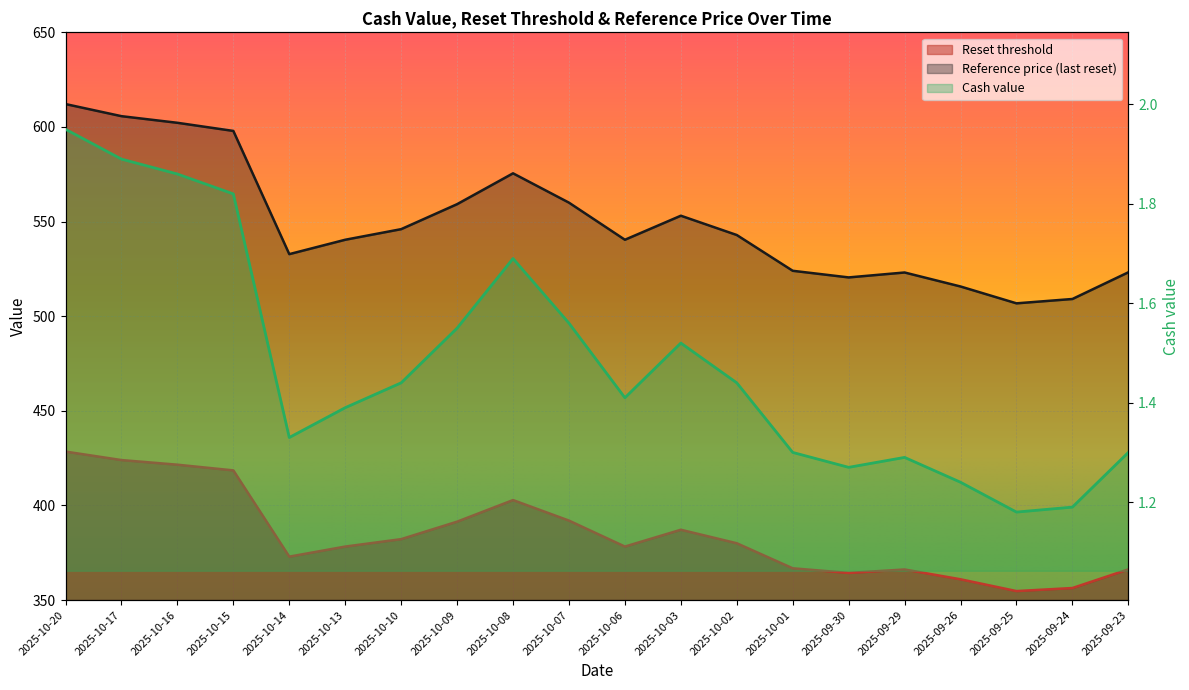

What is the difference between the maximum and minimum values in the Reference price (last reset) series?

105.3